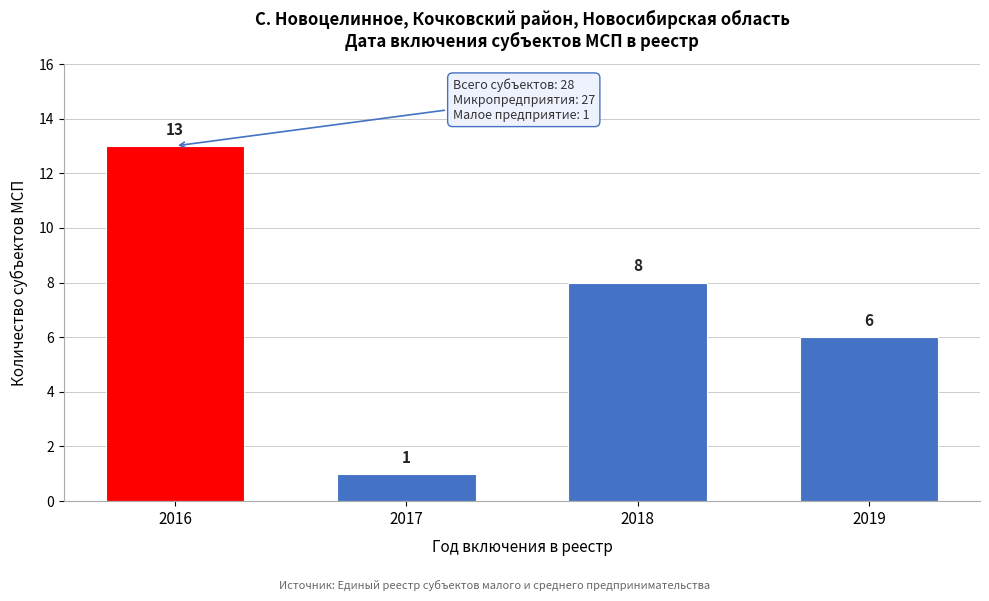

Reading left to right, extract all data points from this chart.

2016=13	2017=1	2018=8	2019=6